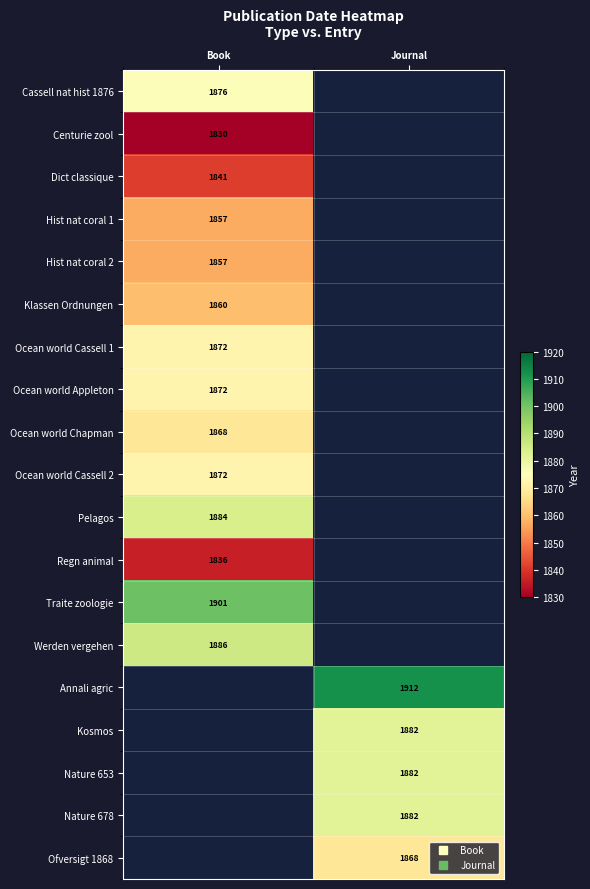

Is it true that Annali agric equals 1912.0 at Journal?

True